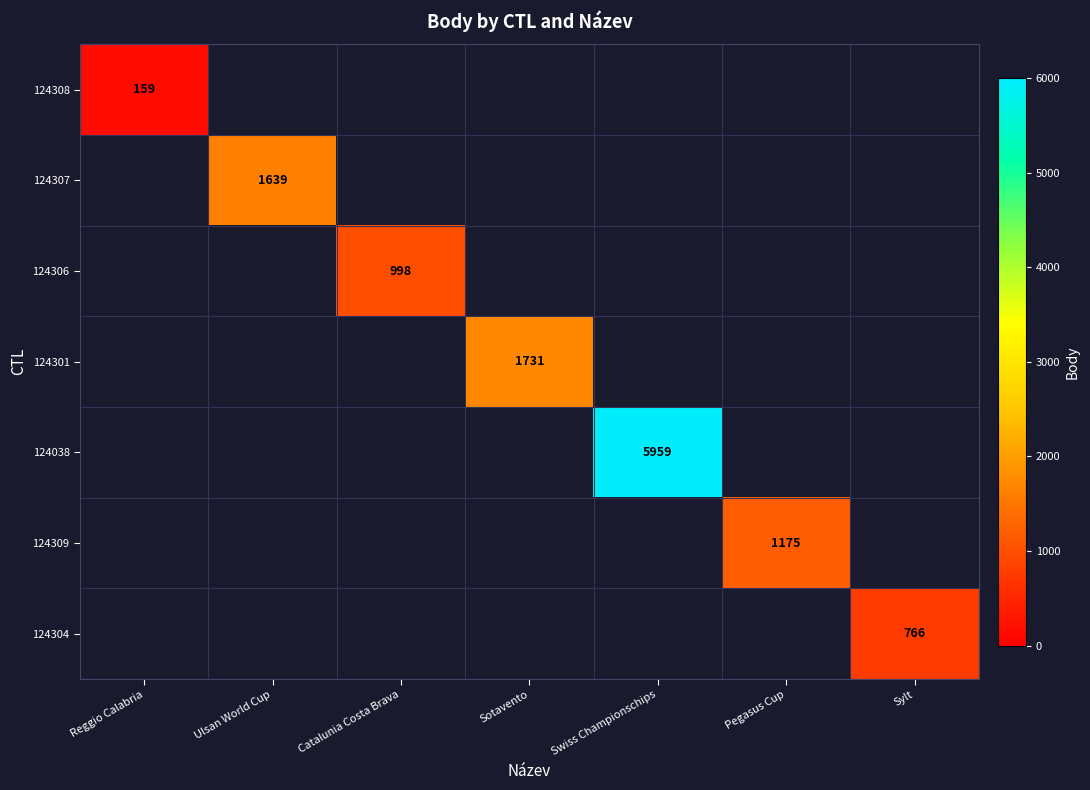

The 124301 series shows 1731 at Sotavento. True or false?

True